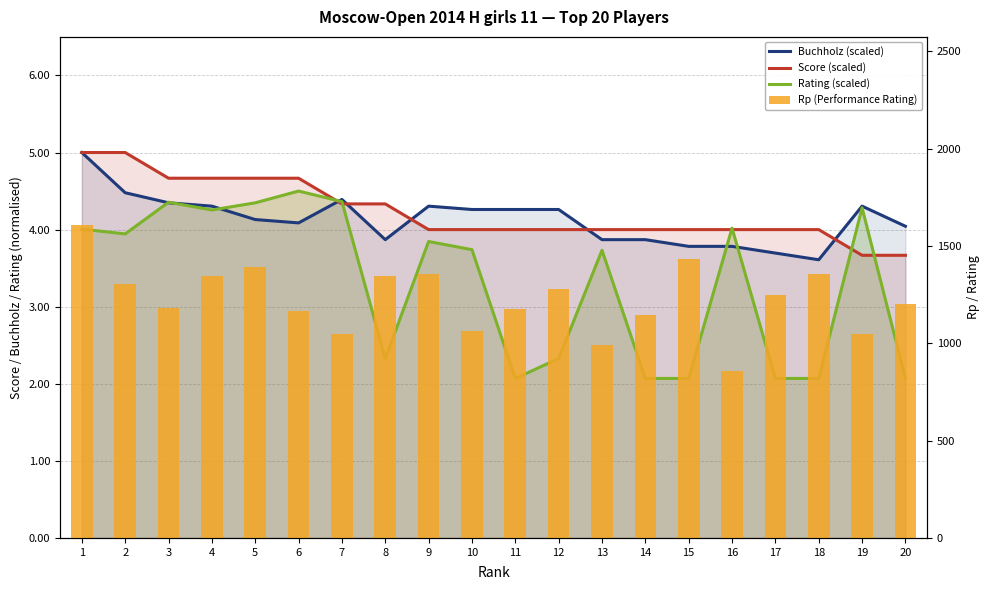

At which label does Buchholz (scaled) first exceed 4?

1